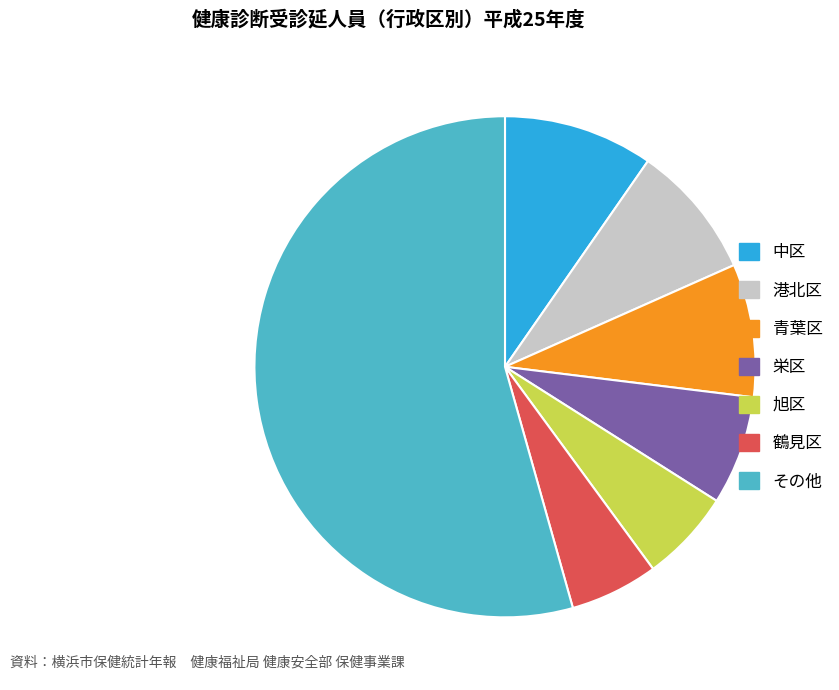

Which slice is the largest?

その他